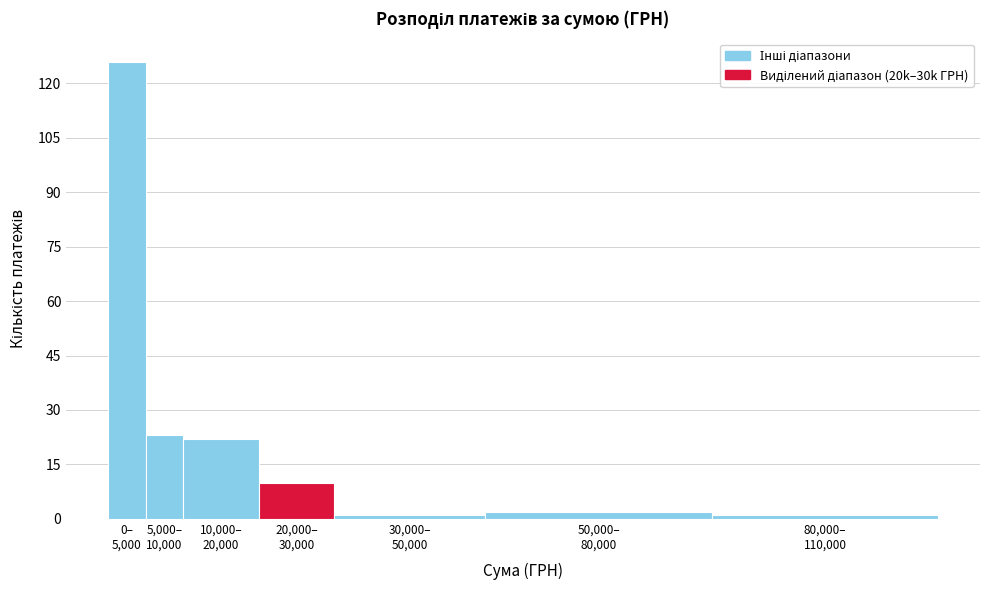

Reading left to right, extract all data points from this chart.

126	23	22	10	1	2	1